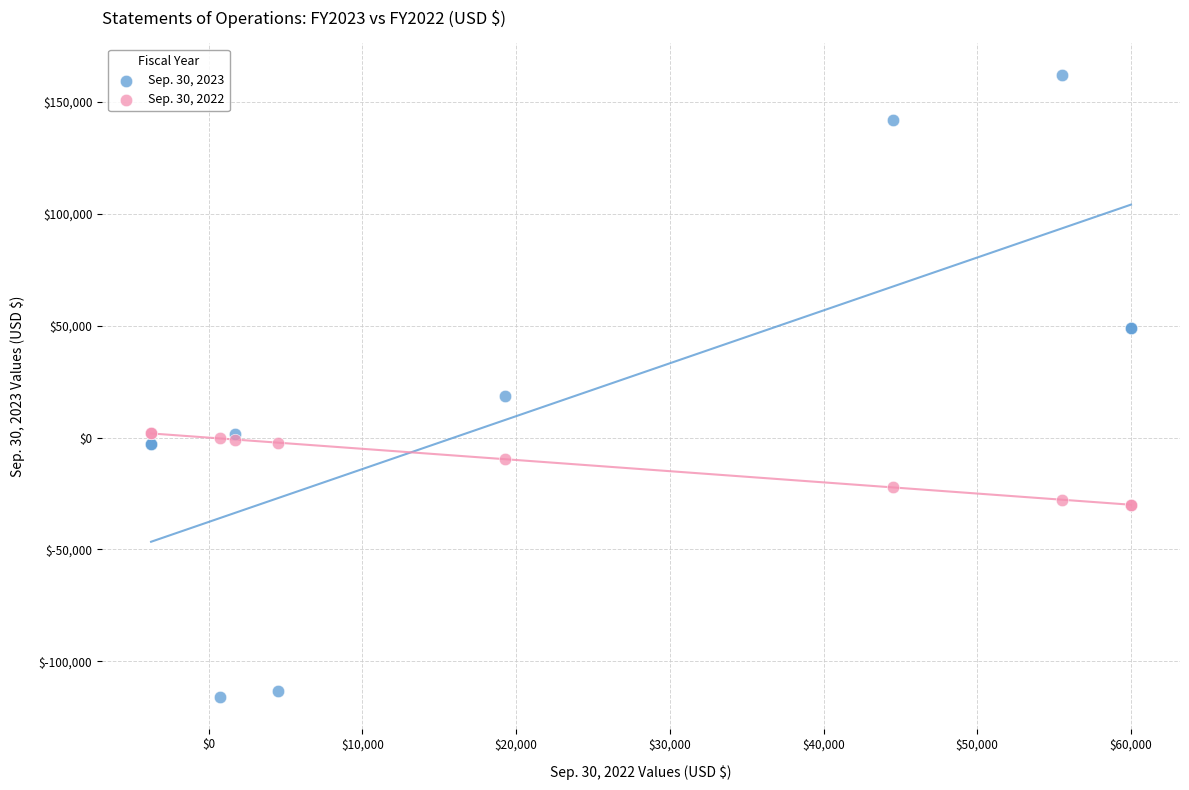

What is the X range (max minus min) for the scatter plot?

63738